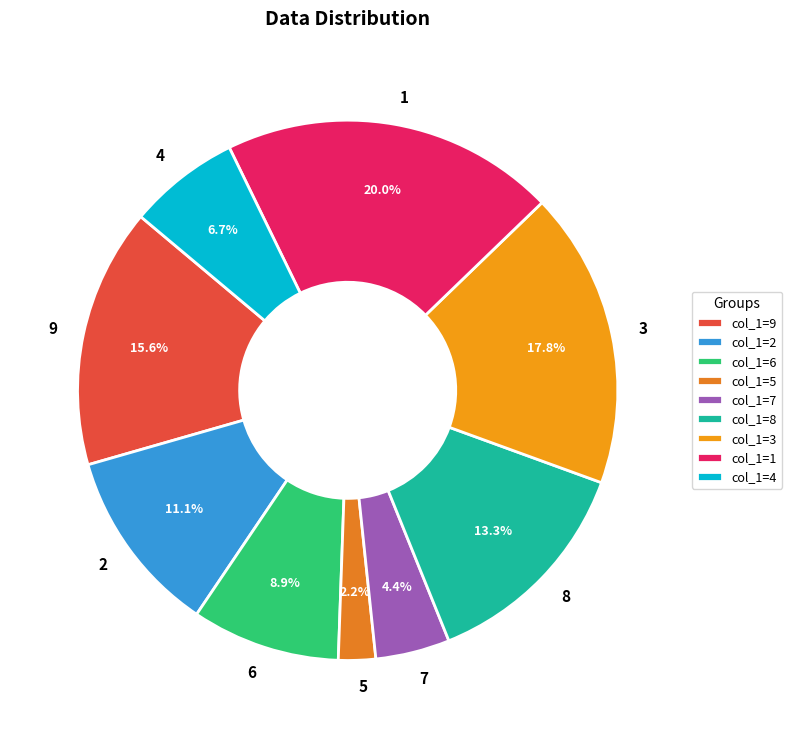

What is the total percentage of 5 and 6?

11.1%